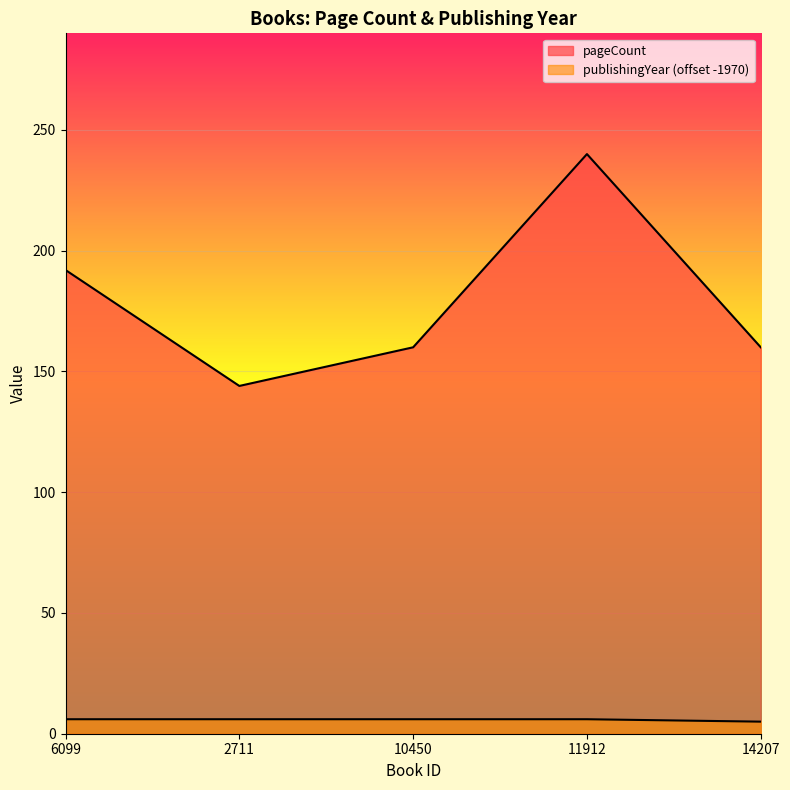

What is the total value across all series at 10450?

166